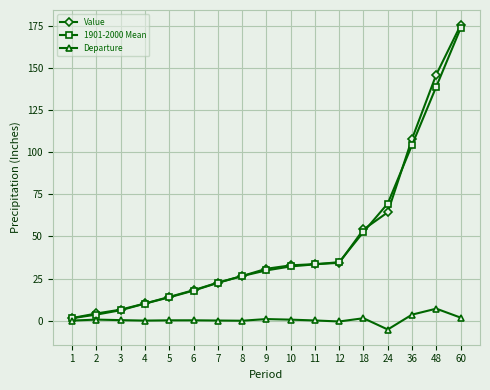

Which category has the highest value across all series?

60